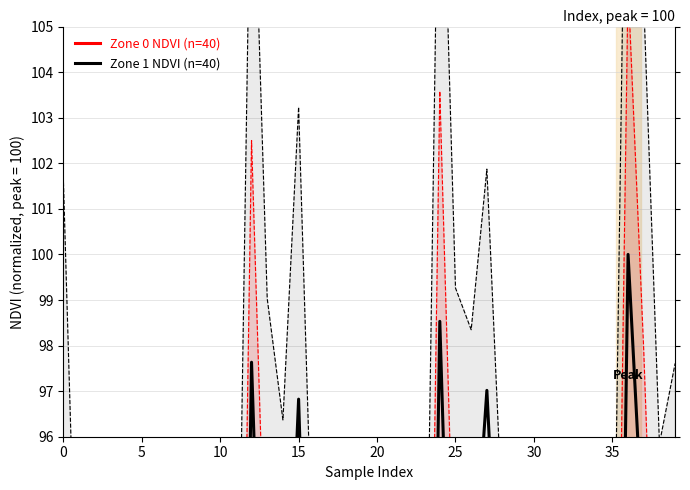

True or false: Zone 1 NDVI (n=40) and Zone 0 NDVI (n=40) cross at least once.

False